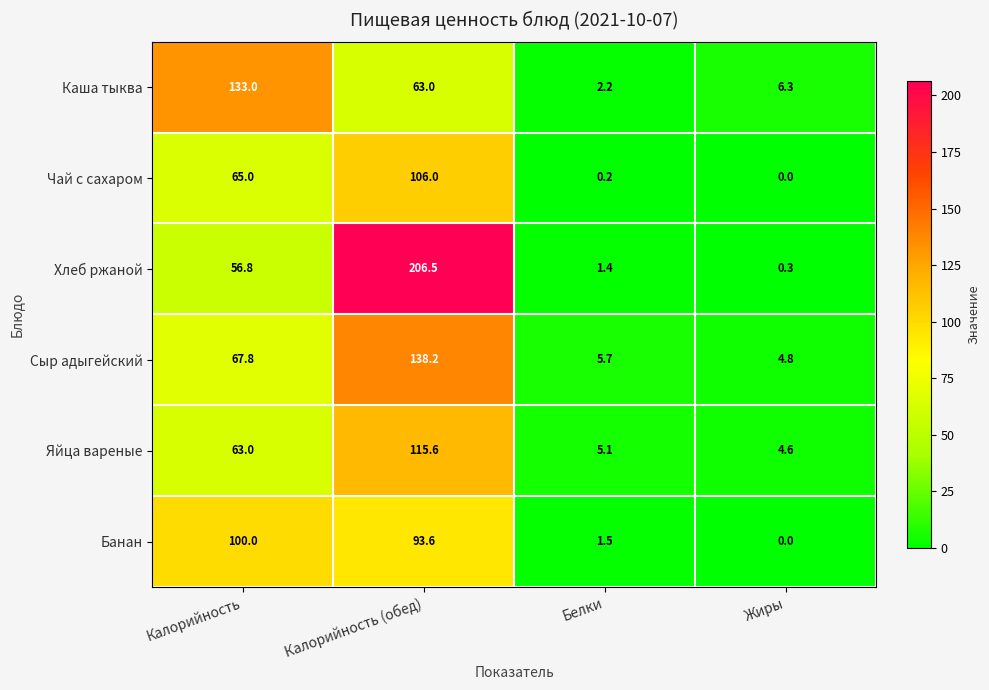

How many categories are shown in the chart?

4